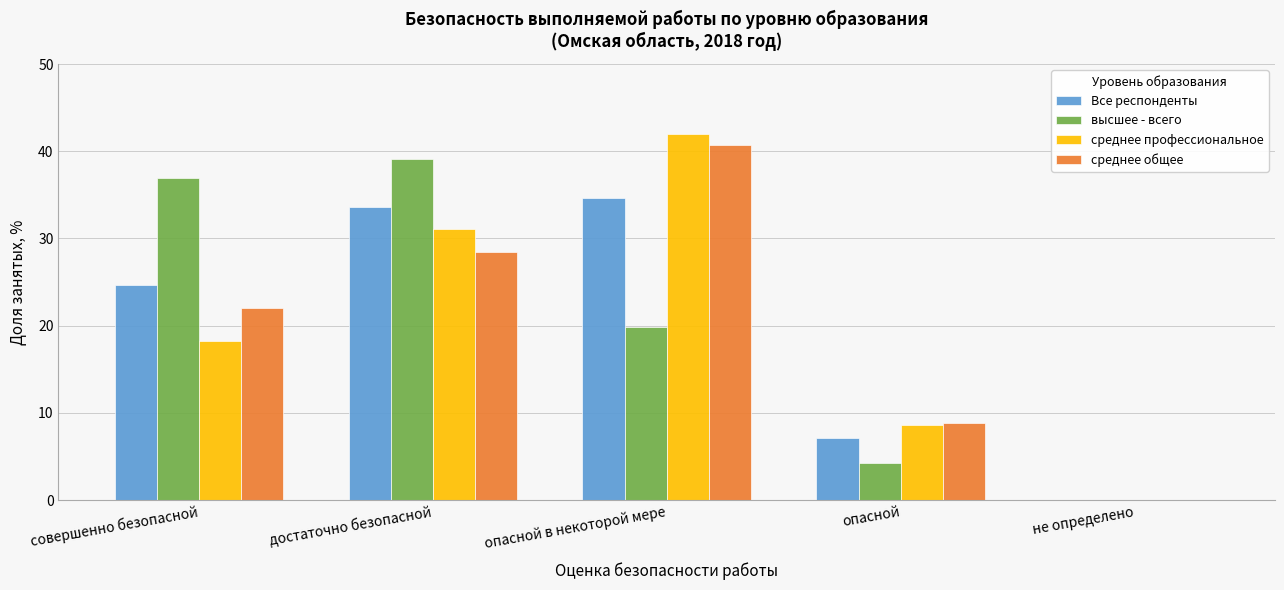

Reading left to right, transcribe all the data shown in this chart.

Все респонденты: совершенно безопасной=24.6	достаточно безопасной=33.6	опасной в некоторой мере=34.6	опасной=7.2	не определено=0.0
высшее - всего: совершенно безопасной=36.9	достаточно безопасной=39.1	опасной в некоторой мере=19.8	опасной=4.2	не определено=0.0
среднее профессиональное: совершенно безопасной=18.3	достаточно безопасной=31.1	опасной в некоторой мере=42.0	опасной=8.6	не определено=0.0
среднее общее: совершенно безопасной=22.0	достаточно безопасной=28.4	опасной в некоторой мере=40.8	опасной=8.8	не определено=0.0